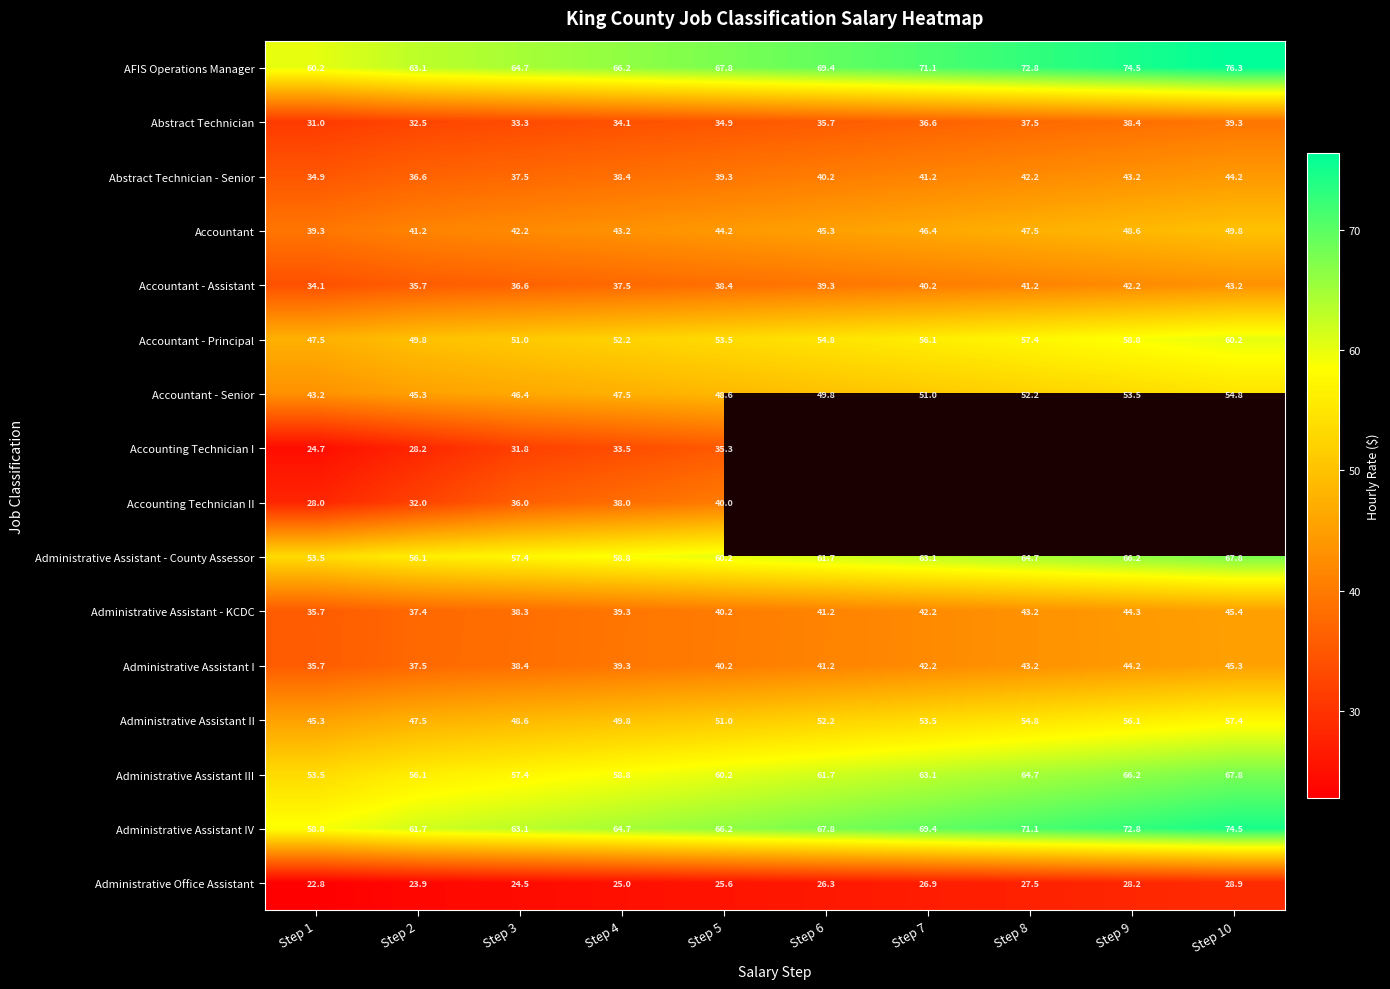

Is the value of Accountant - Senior at Step 5 greater than the value of Administrative Assistant I at Step 1?

Yes